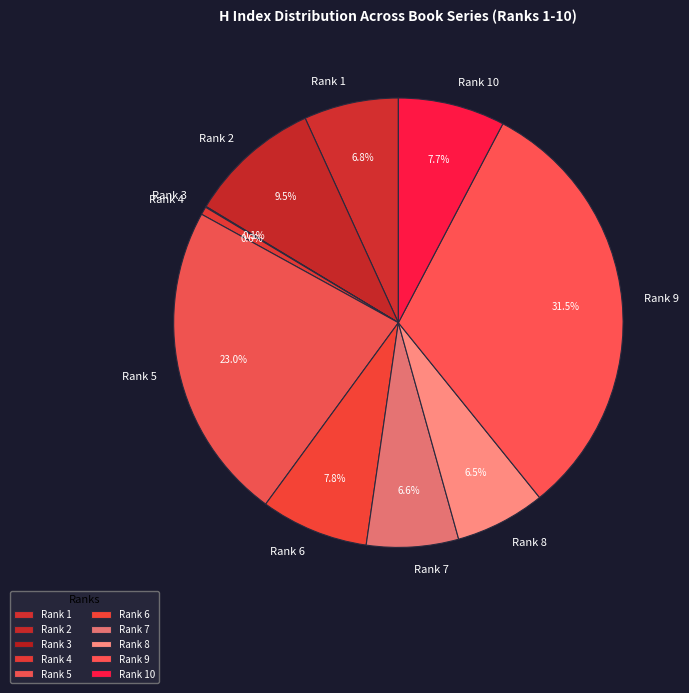

To the nearest percent, what is the average slice percentage?

10%